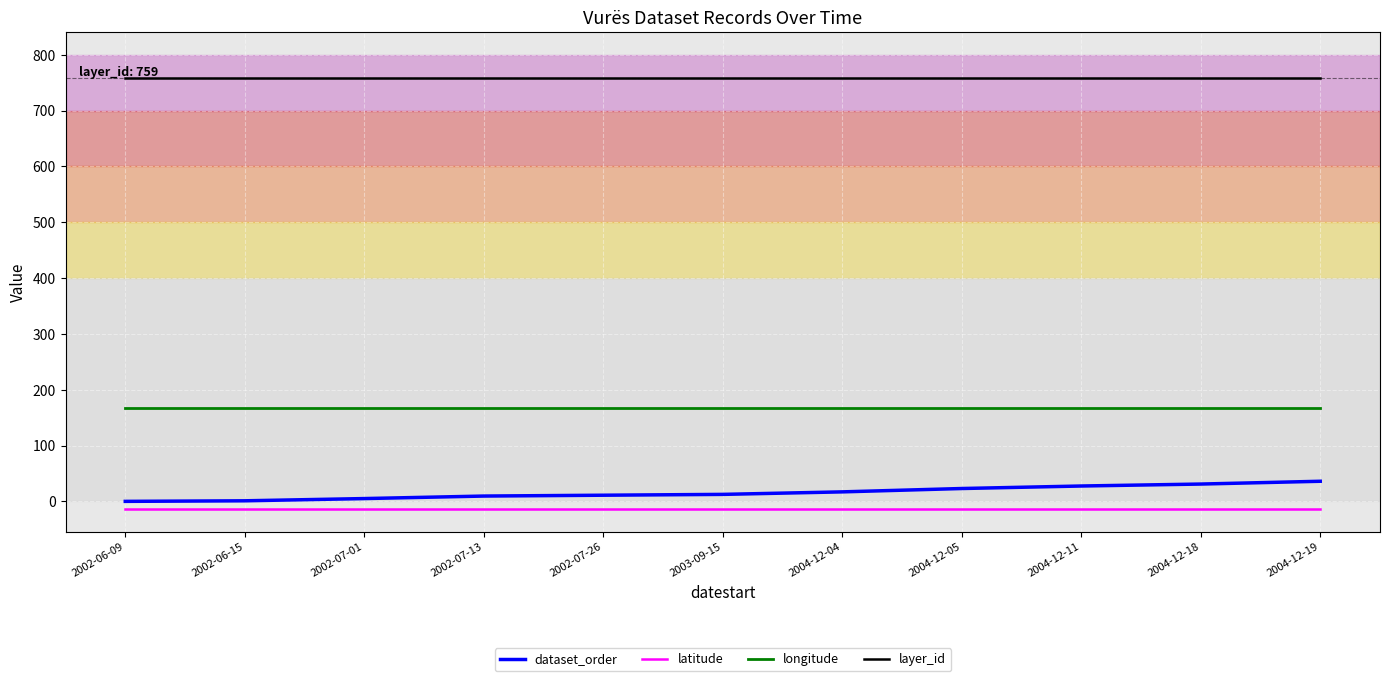

The value of longitude at 2002-07-01 is 64.6. True or false?

False